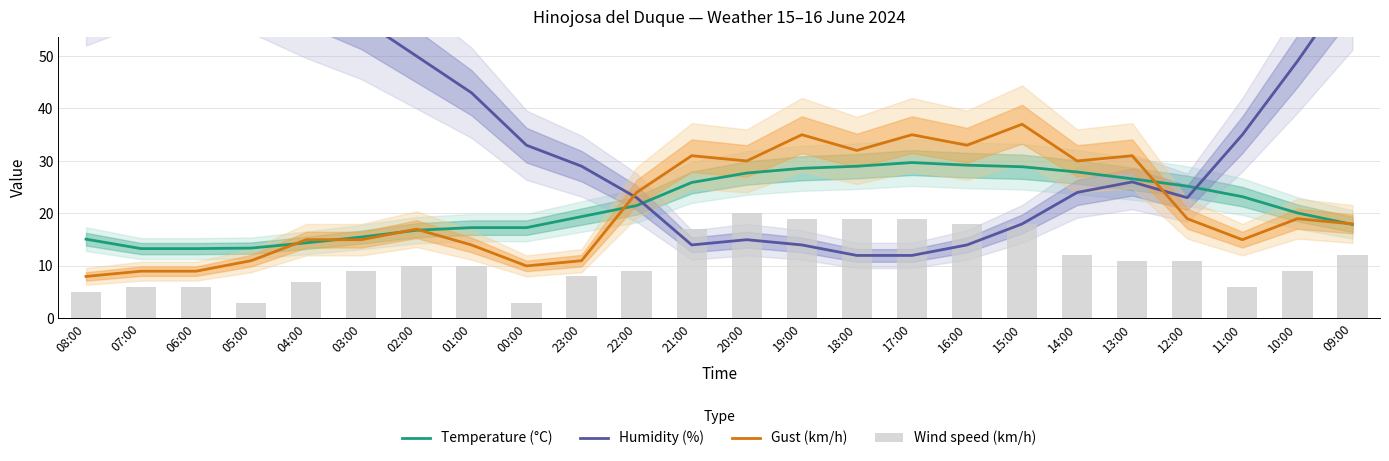

Reading right to left, extract all data points from this chart.

Temperature (°C): 09:00=17.9	10:00=20.1	11:00=23.2	12:00=25.2	13:00=26.6	14:00=27.9	15:00=28.9	16:00=29.2	17:00=29.7	18:00=29.0	19:00=28.6	20:00=27.7	21:00=25.9	22:00=21.5	23:00=19.4	00:00=17.3	01:00=17.3	02:00=16.8	03:00=15.5	04:00=14.4	05:00=13.4	06:00=13.3	07:00=13.3	08:00=15.1
Humidity (%): 09:00=64.0	10:00=49.0	11:00=35.0	12:00=23.0	13:00=26.0	14:00=24.0	15:00=18.0	16:00=14.0	17:00=12.0	18:00=12.0	19:00=14.0	20:00=15.0	21:00=14.0	22:00=23.0	23:00=29.0	00:00=33.0	01:00=43.0	02:00=50.0	03:00=57.0	04:00=62.0	05:00=68.0	06:00=70.0	07:00=70.0	08:00=65.0
Gust (km/h): 09:00=18.0	10:00=19.0	11:00=15.0	12:00=19.0	13:00=31.0	14:00=30.0	15:00=37.0	16:00=33.0	17:00=35.0	18:00=32.0	19:00=35.0	20:00=30.0	21:00=31.0	22:00=24.0	23:00=11.0	00:00=10.0	01:00=14.0	02:00=17.0	03:00=15.0	04:00=15.0	05:00=11.0	06:00=9.0	07:00=9.0	08:00=8.0
Wind speed (km/h): 09:00=12.0	10:00=9.0	11:00=6.0	12:00=11.0	13:00=11.0	14:00=12.0	15:00=18.0	16:00=18.0	17:00=19.0	18:00=19.0	19:00=19.0	20:00=20.0	21:00=17.0	22:00=9.0	23:00=8.0	00:00=3.0	01:00=10.0	02:00=10.0	03:00=9.0	04:00=7.0	05:00=3.0	06:00=6.0	07:00=6.0	08:00=5.0